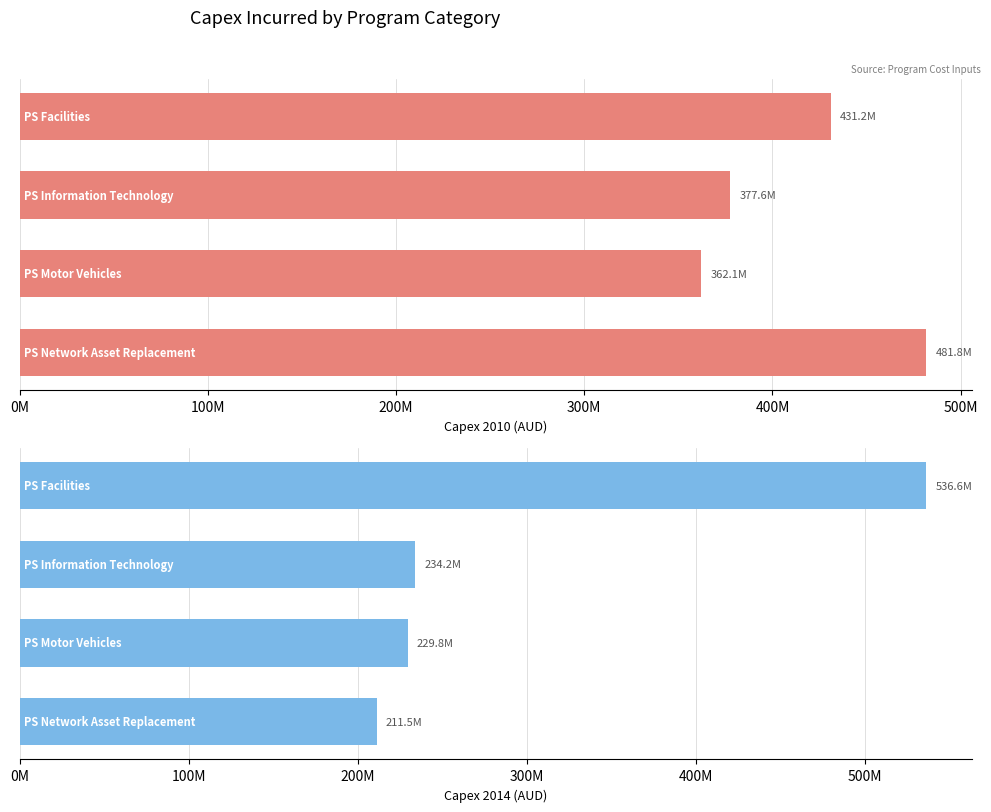

What are all the series names shown in the legend?

2010, 2014